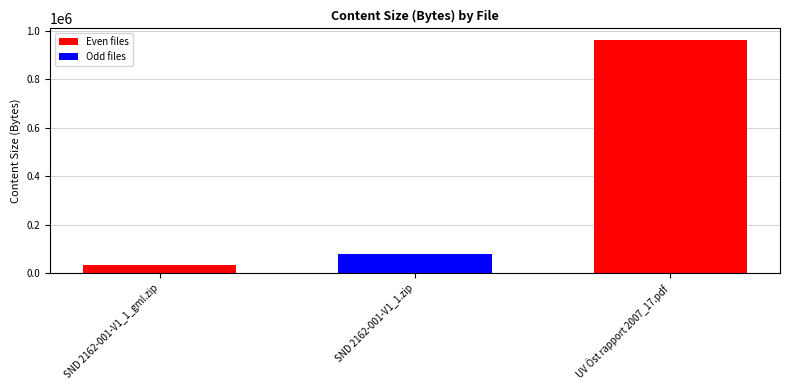

At which label is the value closest to 497177?

SND 2162-001-V1_1.zip